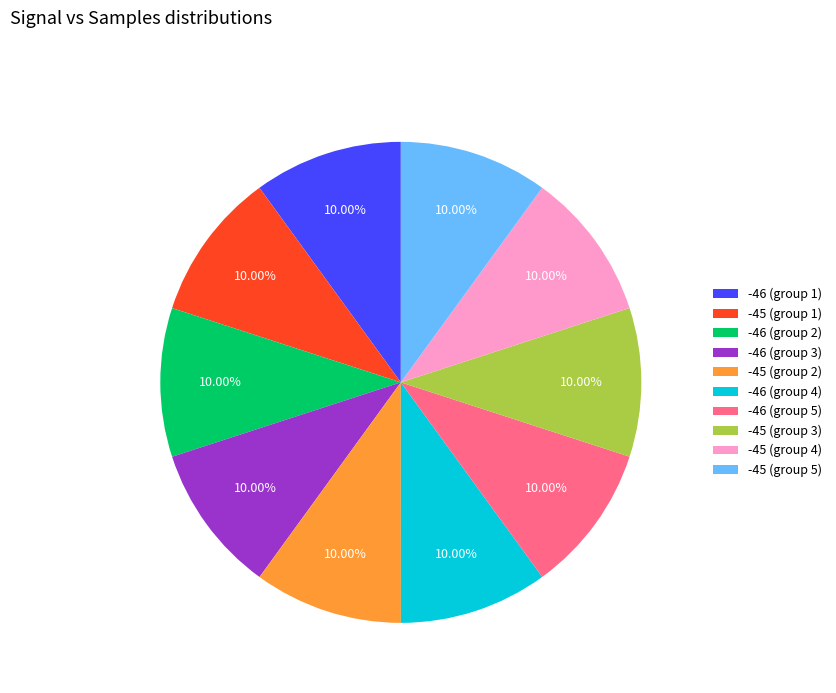

What is the ratio of the value at -45 (group 2) to the value at -45 (group 5)?

1.0